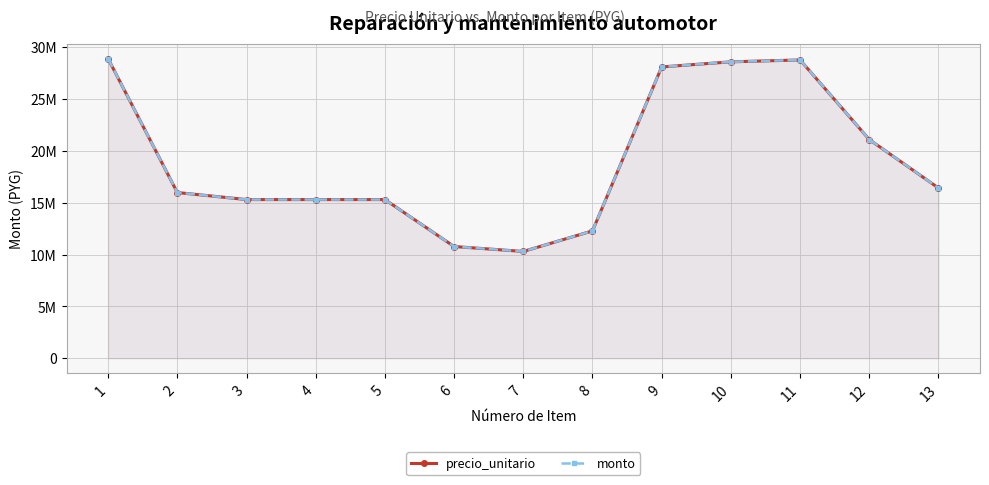

How many data points in precio_unitario are less than 15990002?

6